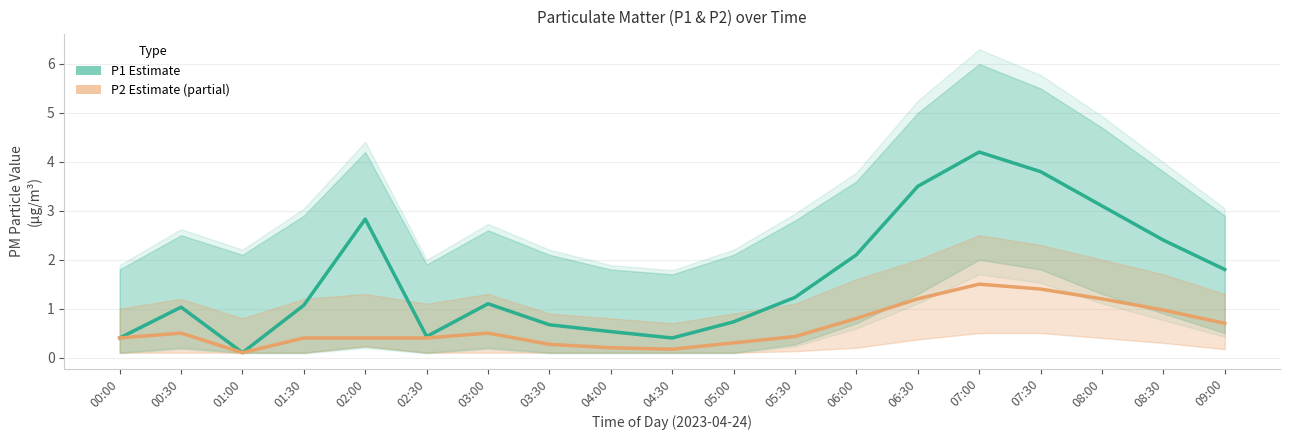

Which series changed the most between 00:00 and 03:30?

P1 (Estimate)